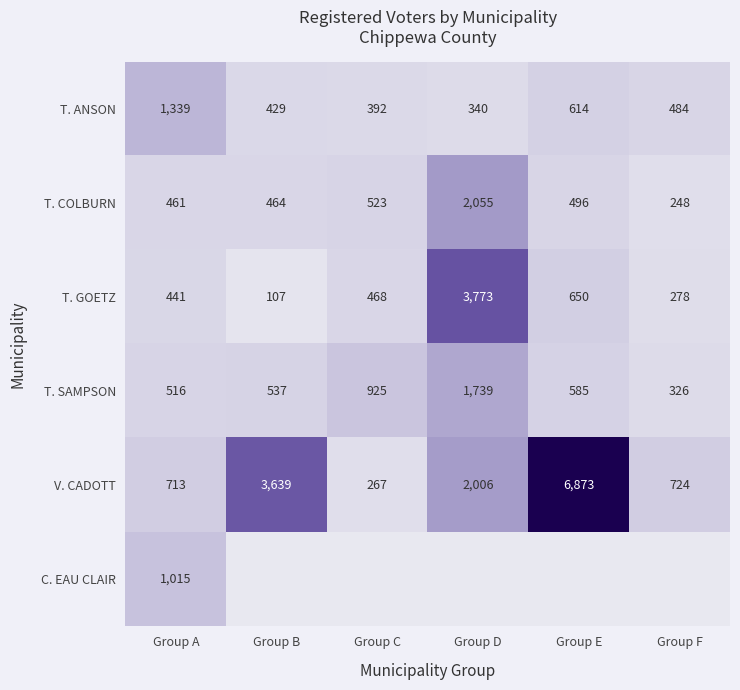

Where does the T. COLBURN series first go above 496?

Group C